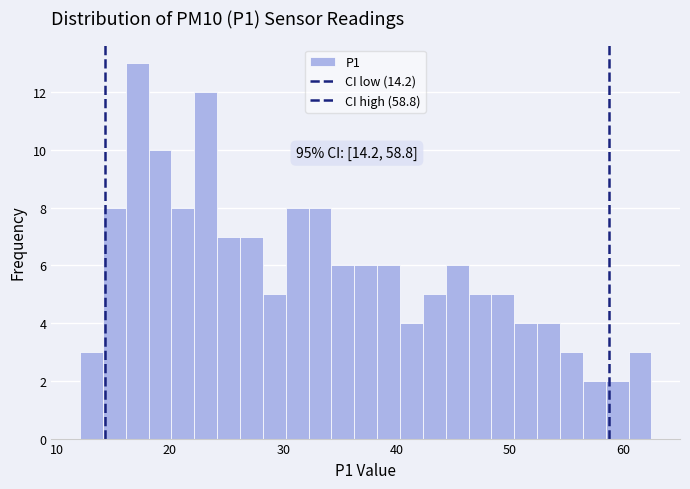

Around what value on the x-axis is the tallest bar? Give the approximate position of its centre, as read against the axis.

17